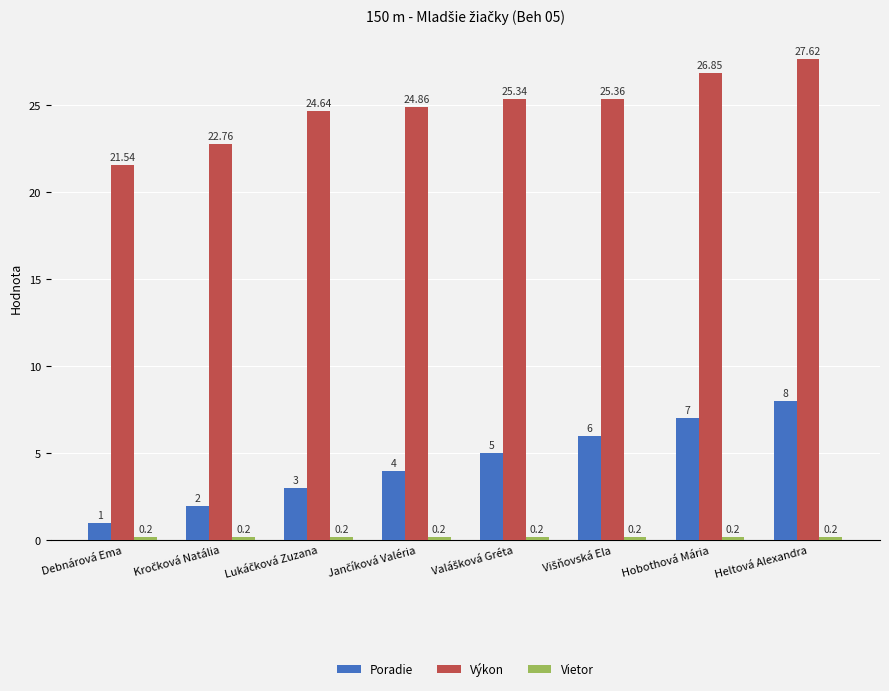

Which series has the largest total across all categories?

Výkon